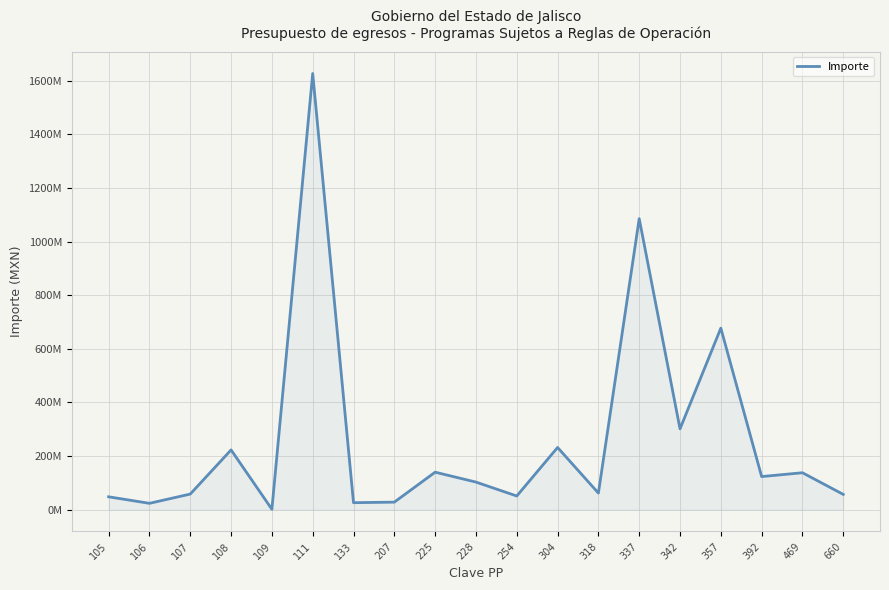

Read the value at 225.

139598718